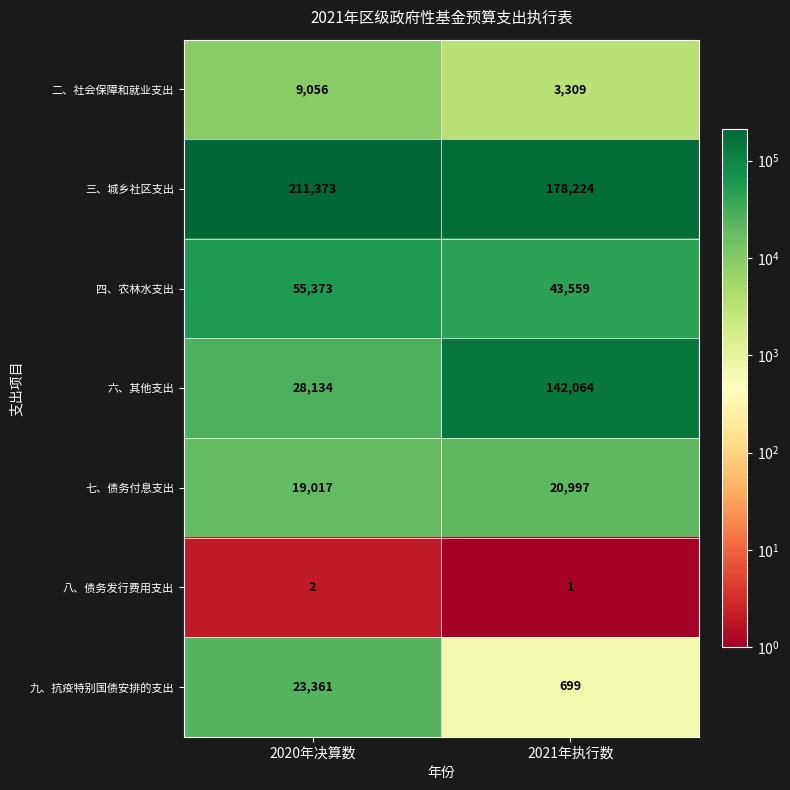

Reading left to right, transcribe all the data shown in this chart.

二、社会保障和就业支出: 9056	3309
三、城乡社区支出: 211373	178224
四、农林水支出: 55373	43559
六、其他支出: 28134	142064
七、债务付息支出: 19017	20997
八、债务发行费用支出: 2	1
九、抗疫特别国债安排的支出: 23361	699